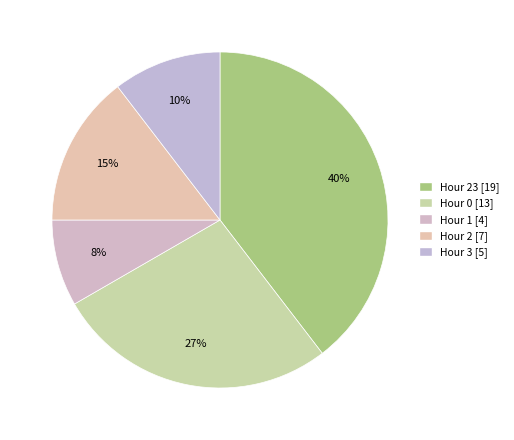

Does any single category account for the majority?

No